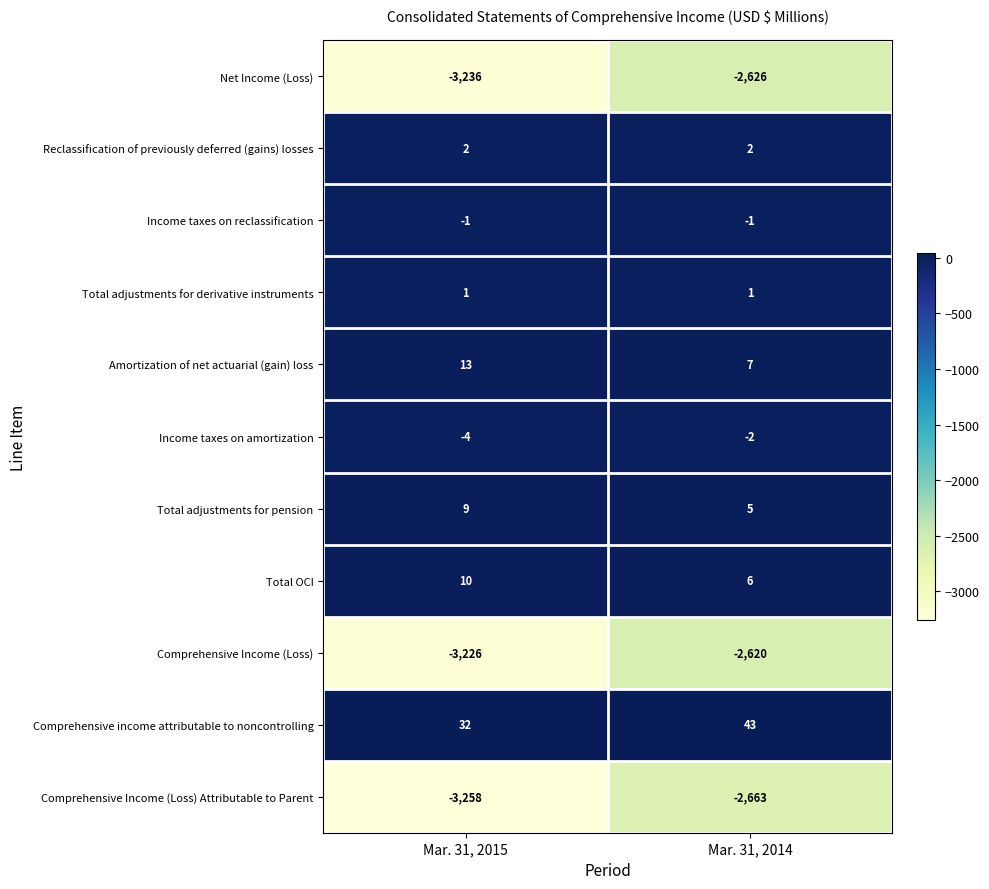

The value of Comprehensive income attributable to noncontrolling at Mar. 31, 2014 is 43. True or false?

True